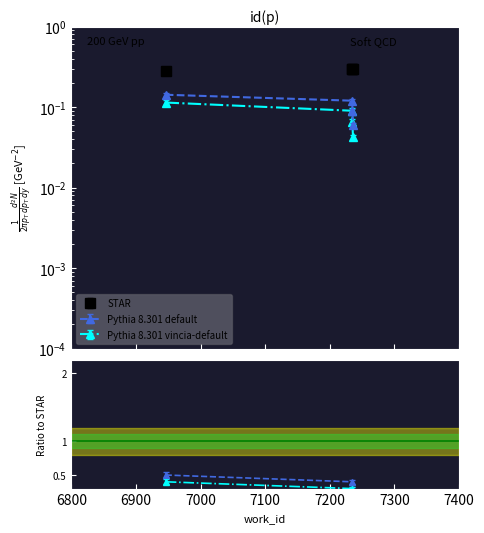

True or false: Pythia 8.301 default and Pythia 8.301 vincia-default cross at least once.

False